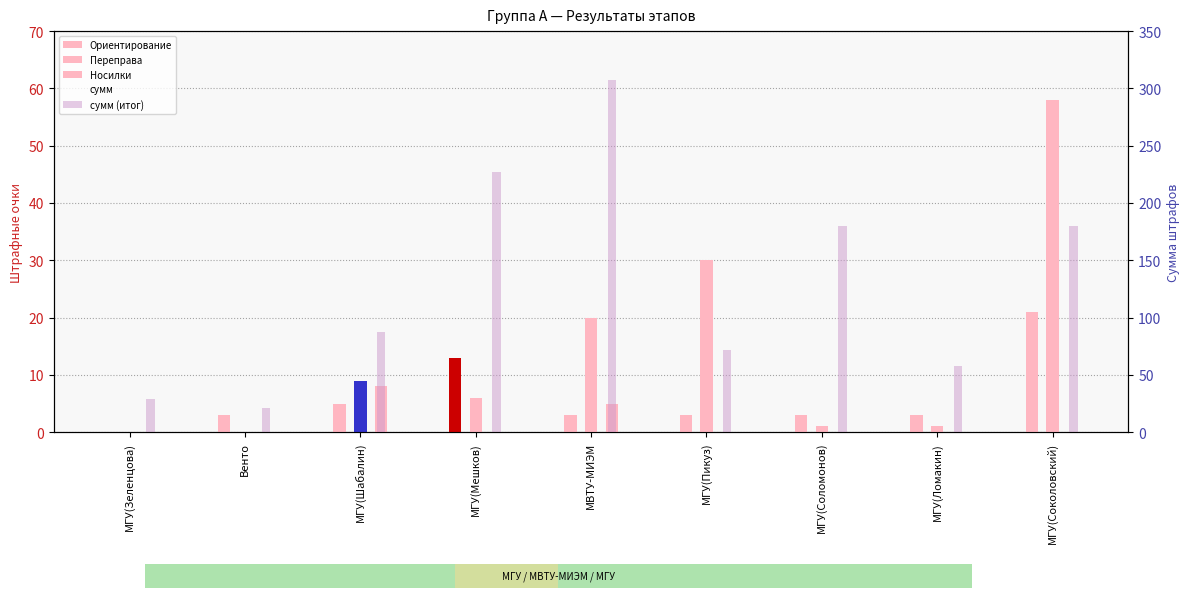

Which category has the lowest value in the сумм (итог) series?

Венто